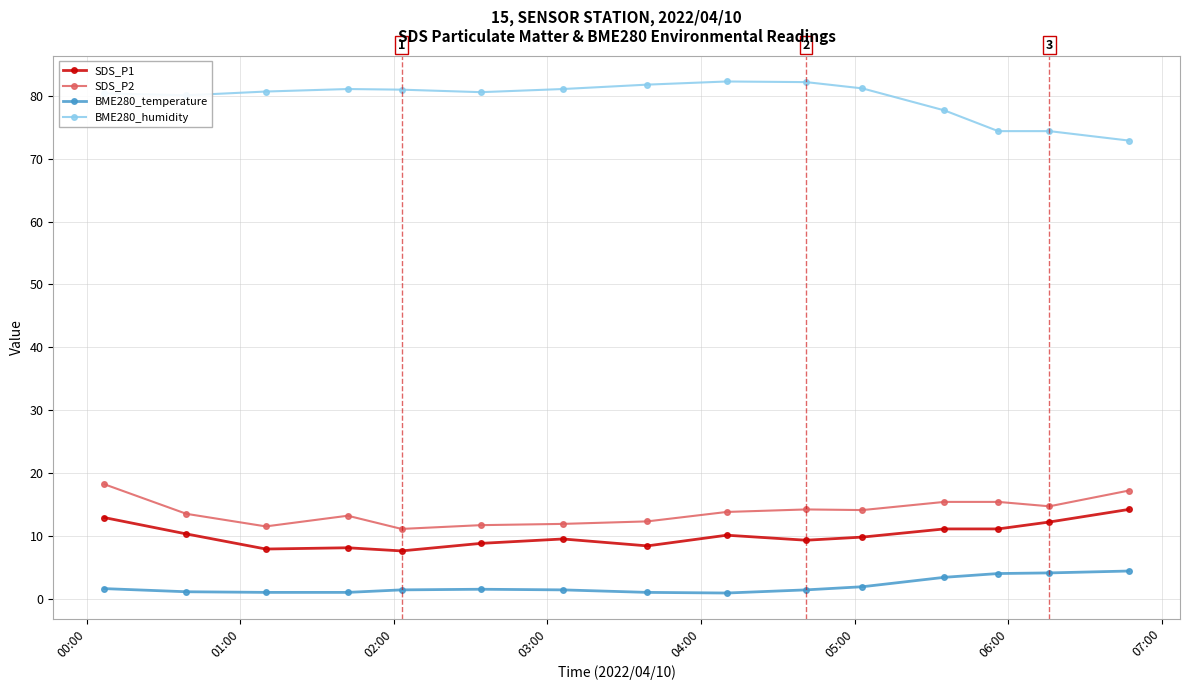

Which series has the largest total across all categories?

BME280_humidity